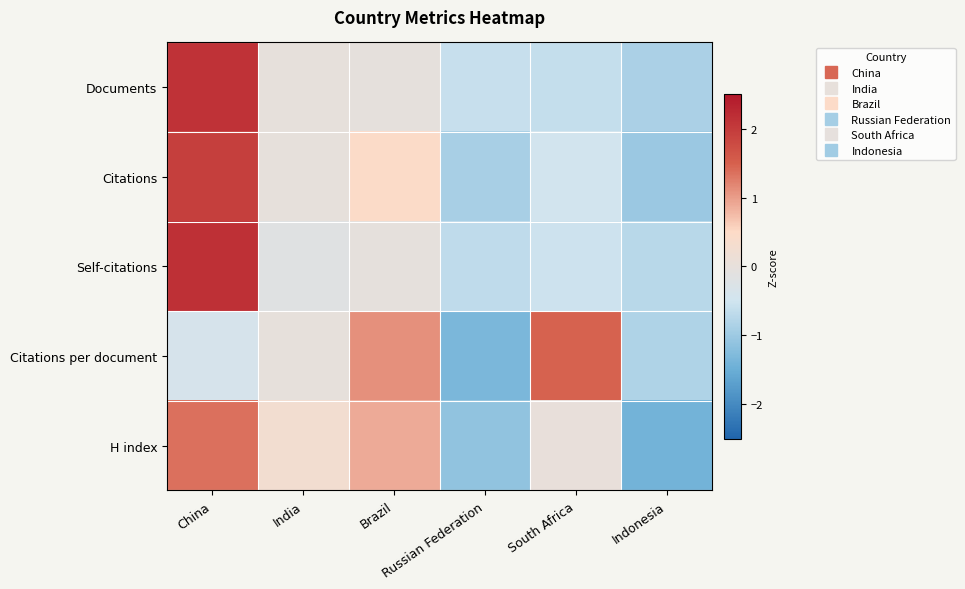

List the series in order of their peak value, lowest first.

H index, Citations per document, Citations, Documents, Self-citations